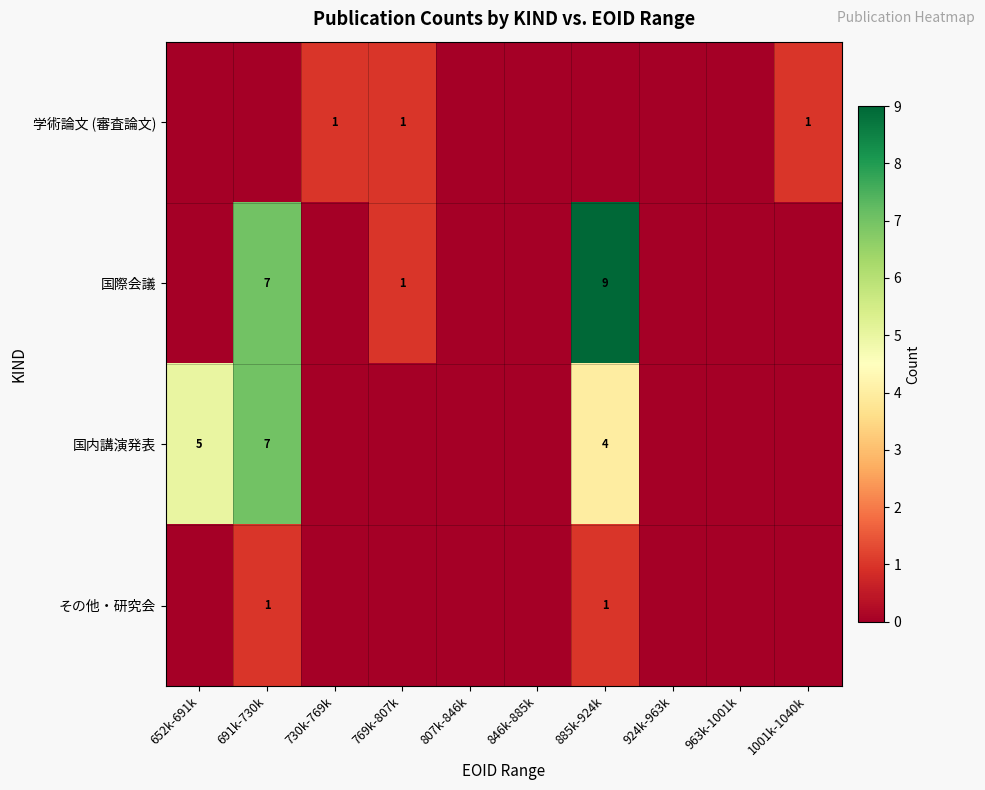

The 国際会議 series shows 6 at 885k-924k. True or false?

False